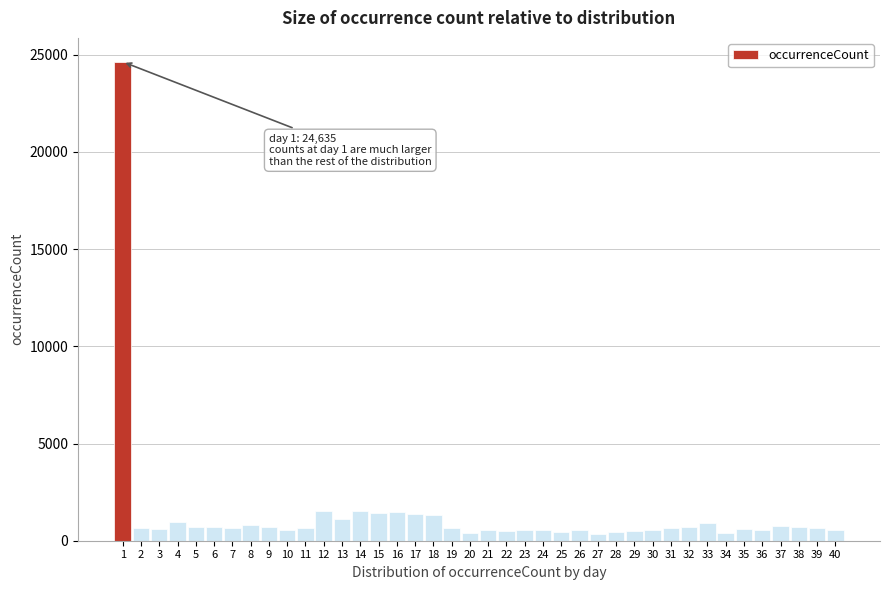

Approximately how many times larger is the value at 39 compared to 17?

0.5